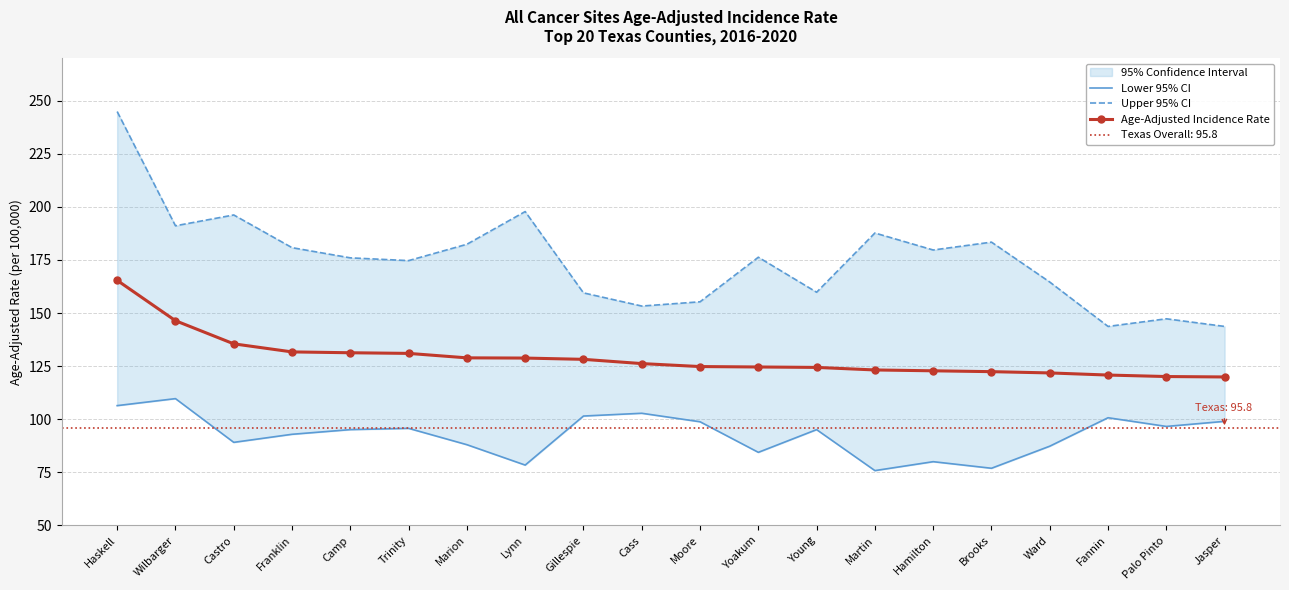

At Palo Pinto, list the series in order from smallest to largest.

Lower 95% CI, Age-Adjusted Incidence Rate, Upper 95% CI